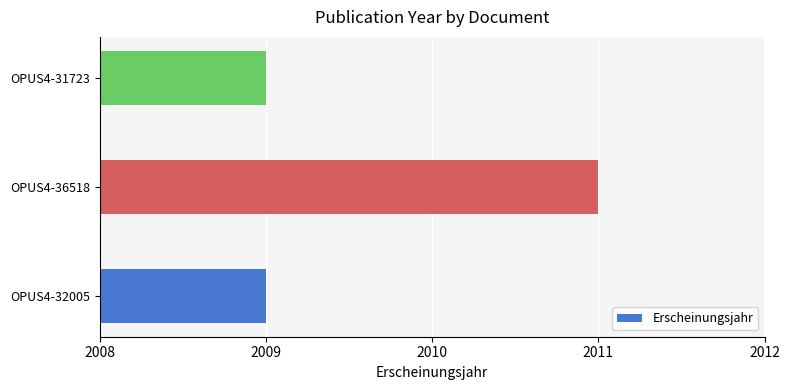

True or false: the data shows 3550 at OPUS4-36518.

False